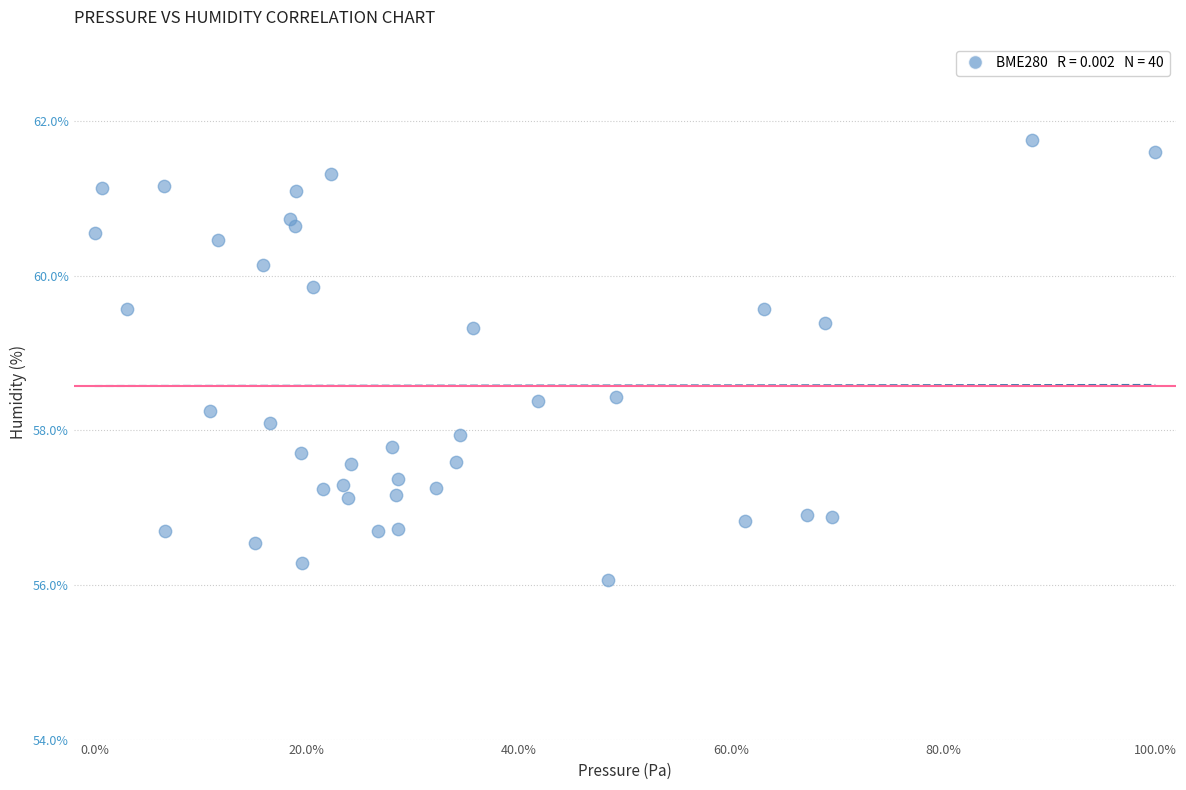

What is the range of Y values (max minus min)?

5.7